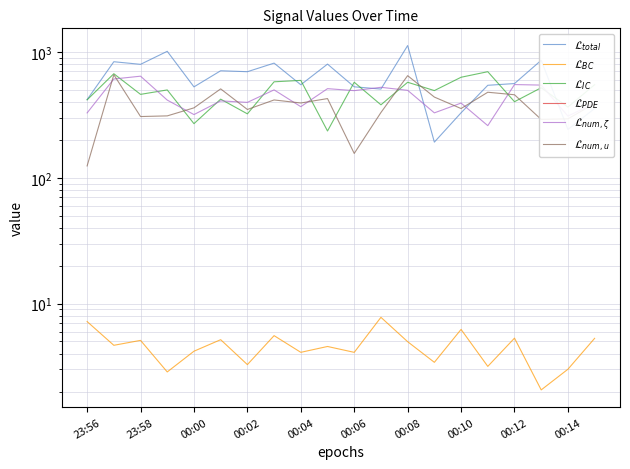

Does the chart have visible grid lines?

Yes